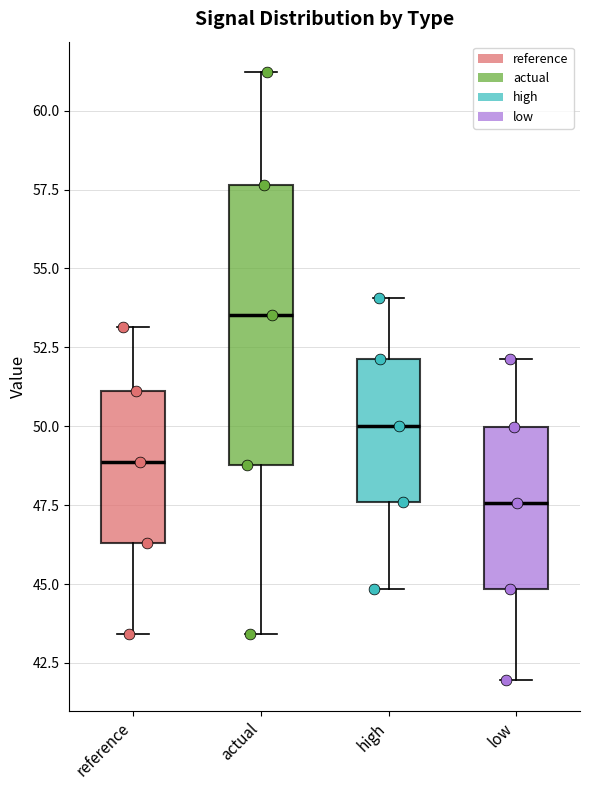

Which box is the tallest, from its lower edge to its upper edge?

actual